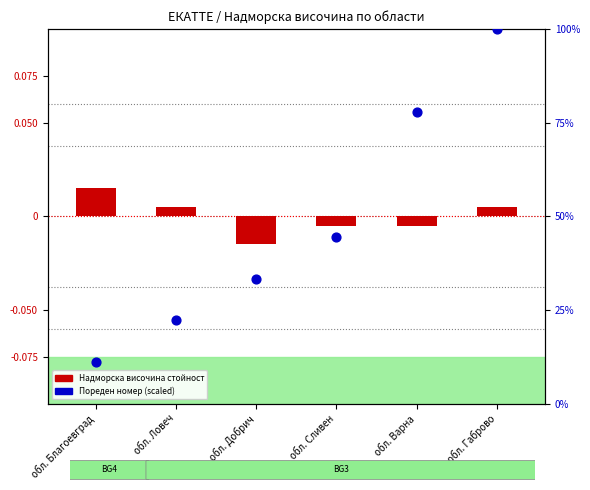

Which series contains the lowest Y value?

Надморска височина стойност